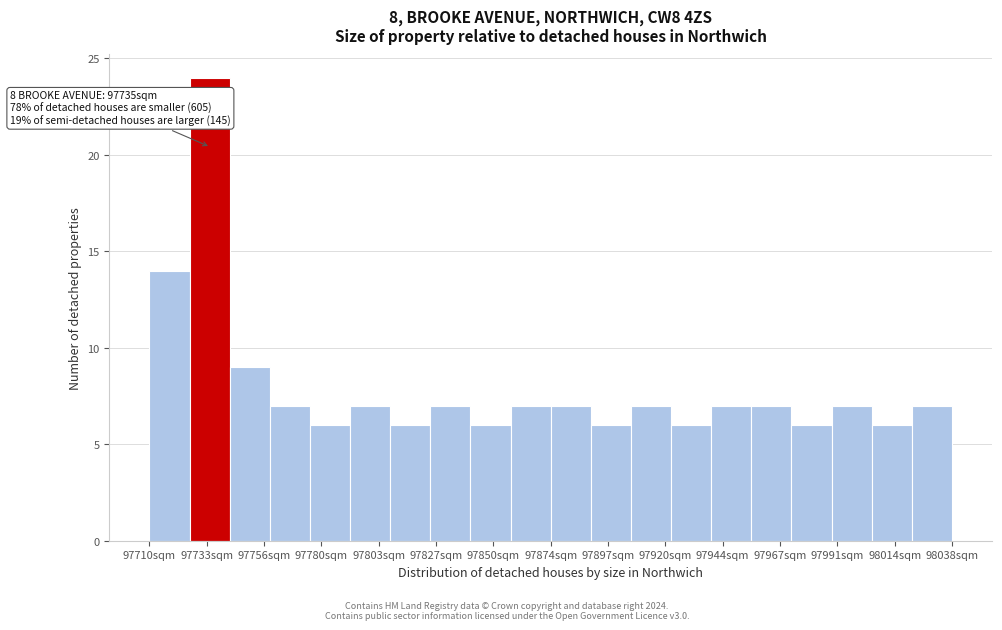

Around what value on the x-axis is the tallest bar? Give the approximate position of its centre, as read against the axis.

97735